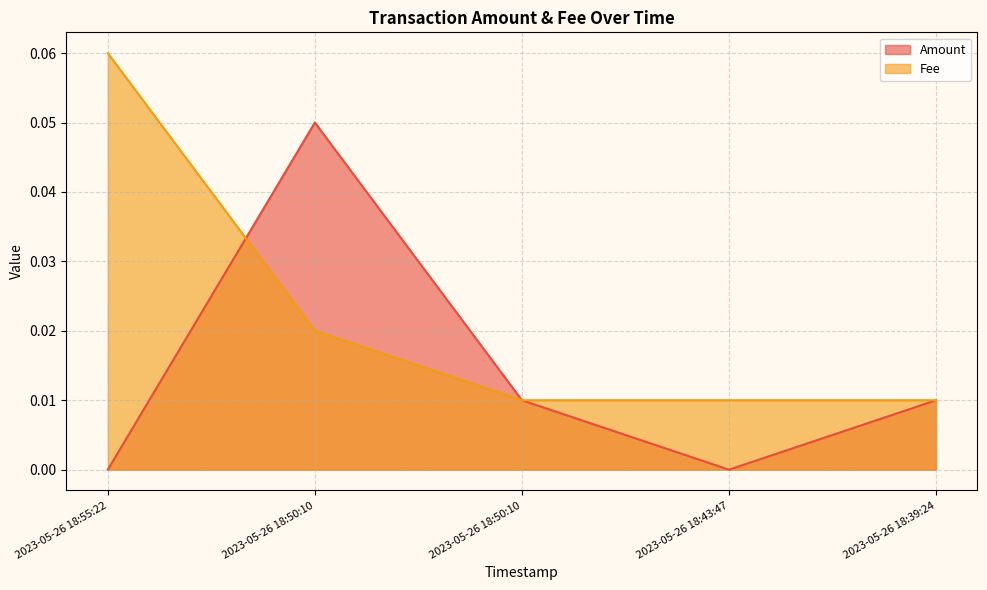

How many times do Amount and Fee cross each other?

1